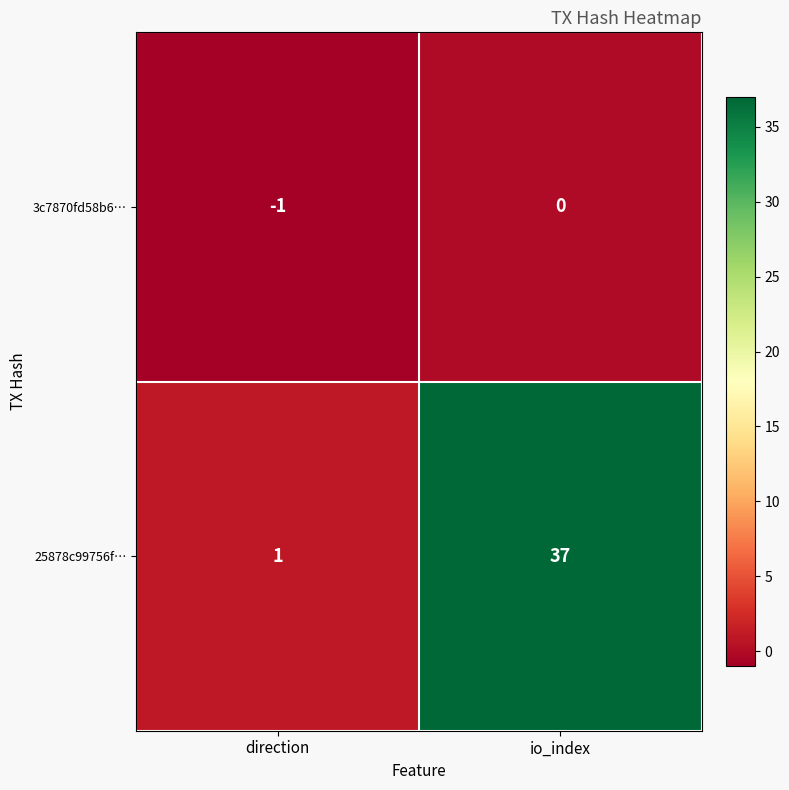

Reading right to left, what are all the values shown in this chart?

3c7870fd58b6…: io_index=0	direction=-1
25878c99756f…: io_index=37	direction=1